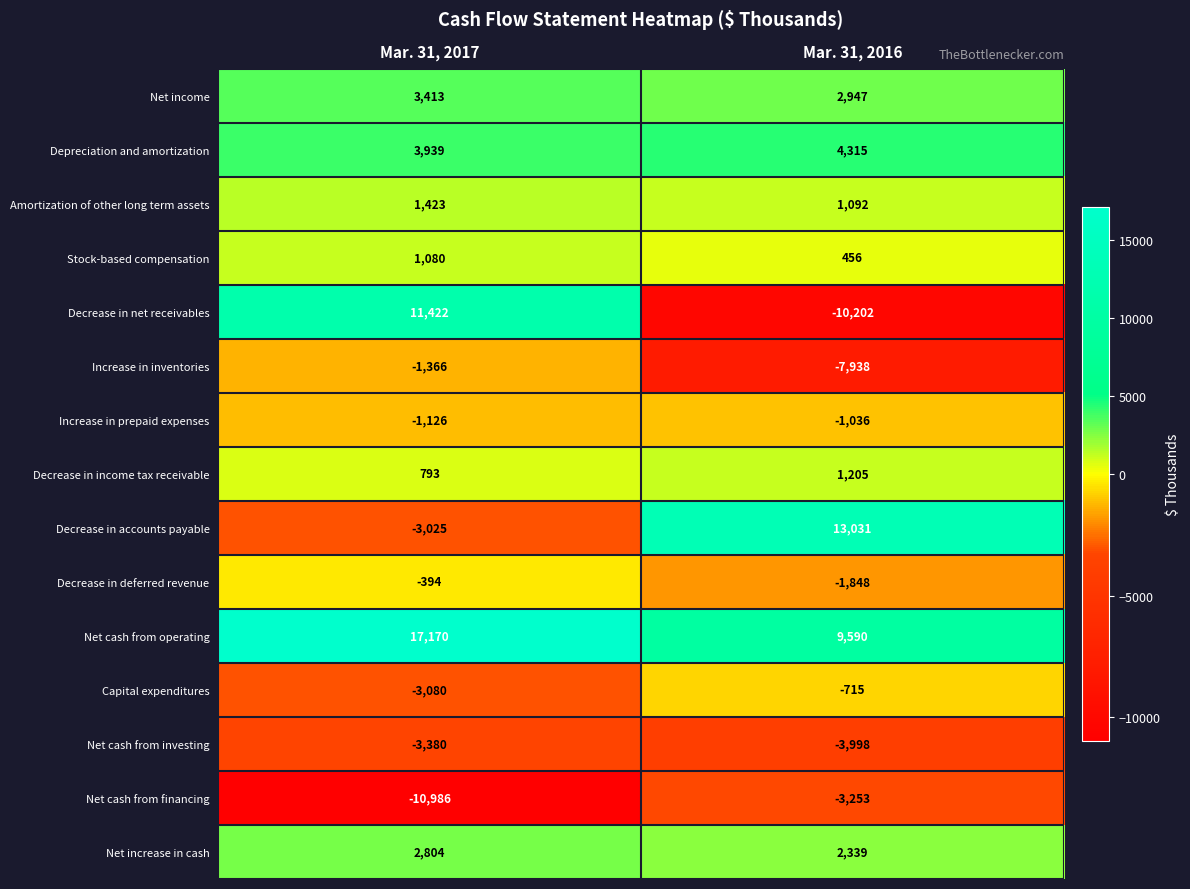

Which series has the widest spread of values?

Decrease in net receivables